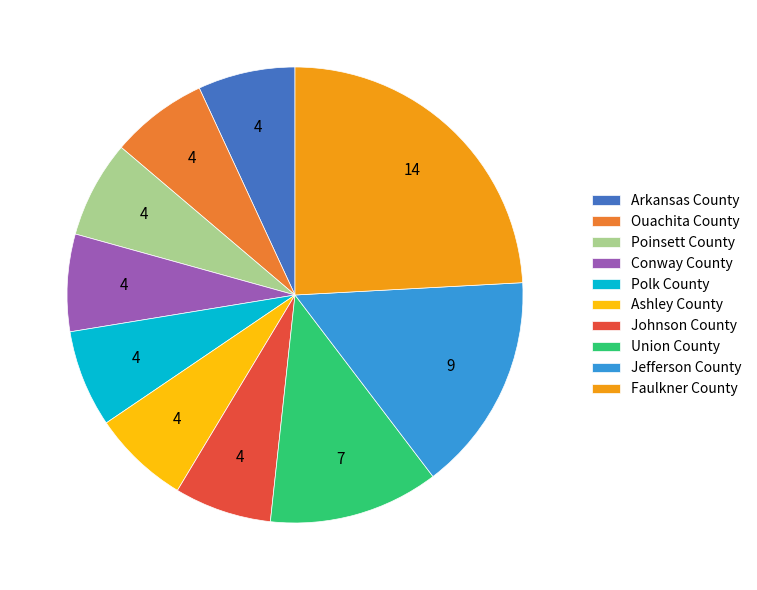

Do Poinsett County and Union County together represent more than half of the pie?

No